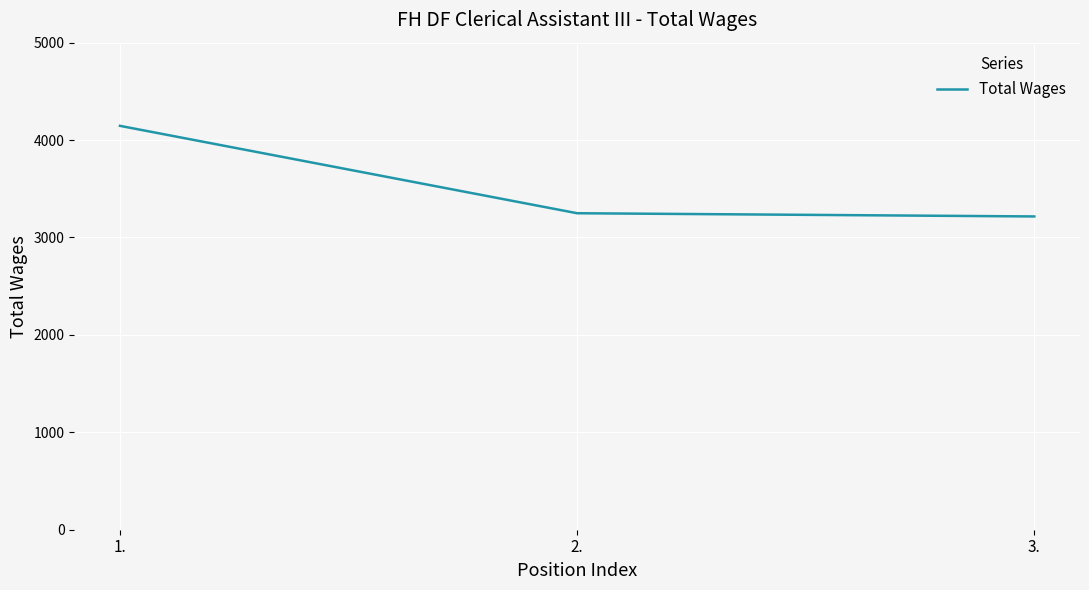

What is the minimum value shown in the chart?

3216